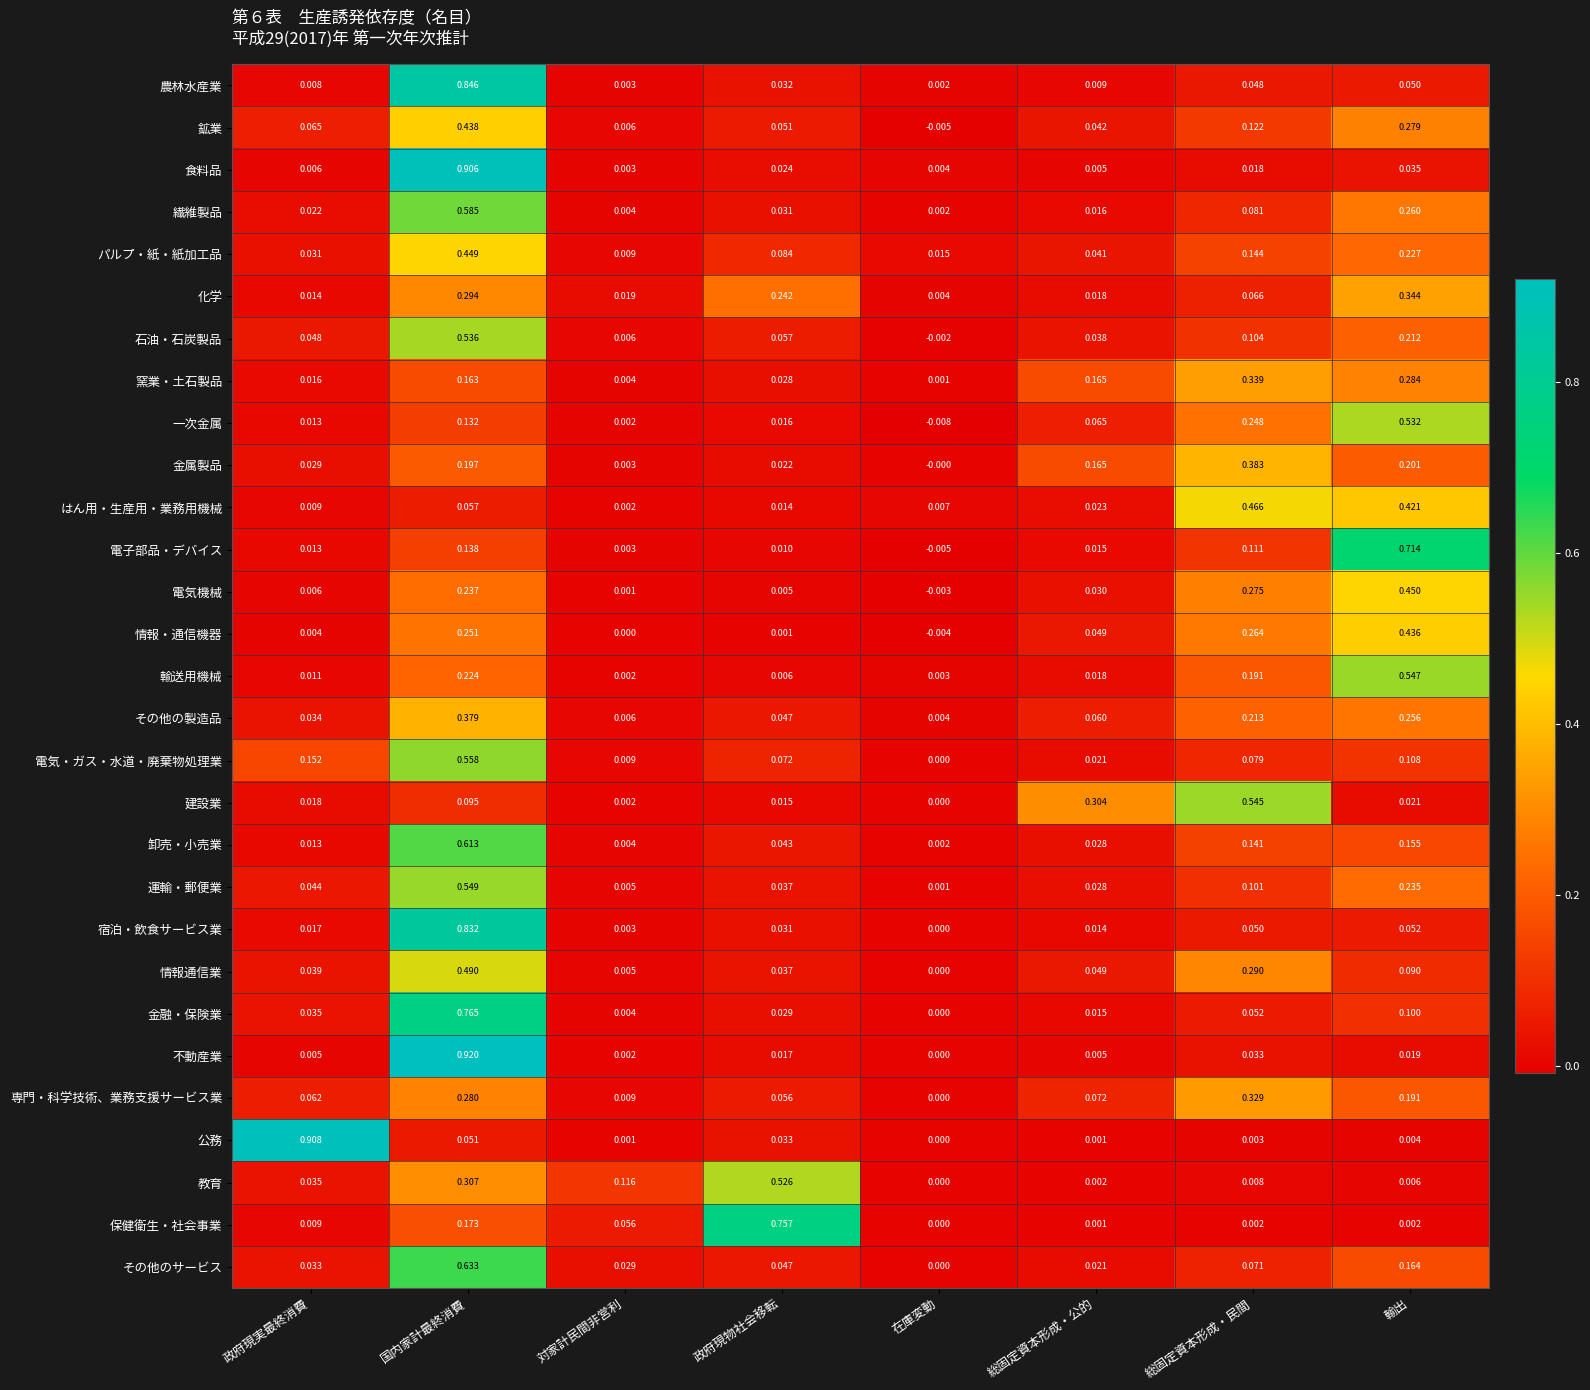

Which series has the widest spread of values?

不動産業